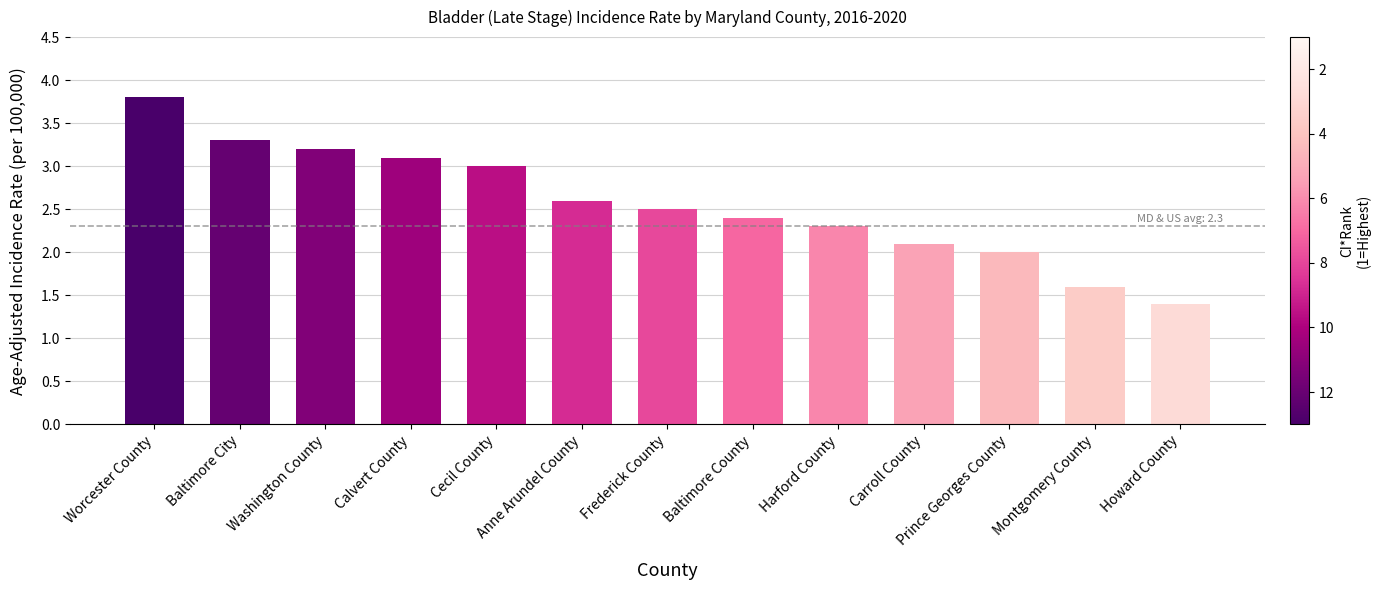

List the labels in order of value, smallest first.

Howard County, Montgomery County, Prince Georges County, Carroll County, Harford County, Baltimore County, Frederick County, Anne Arundel County, Cecil County, Calvert County, Washington County, Baltimore City, Worcester County